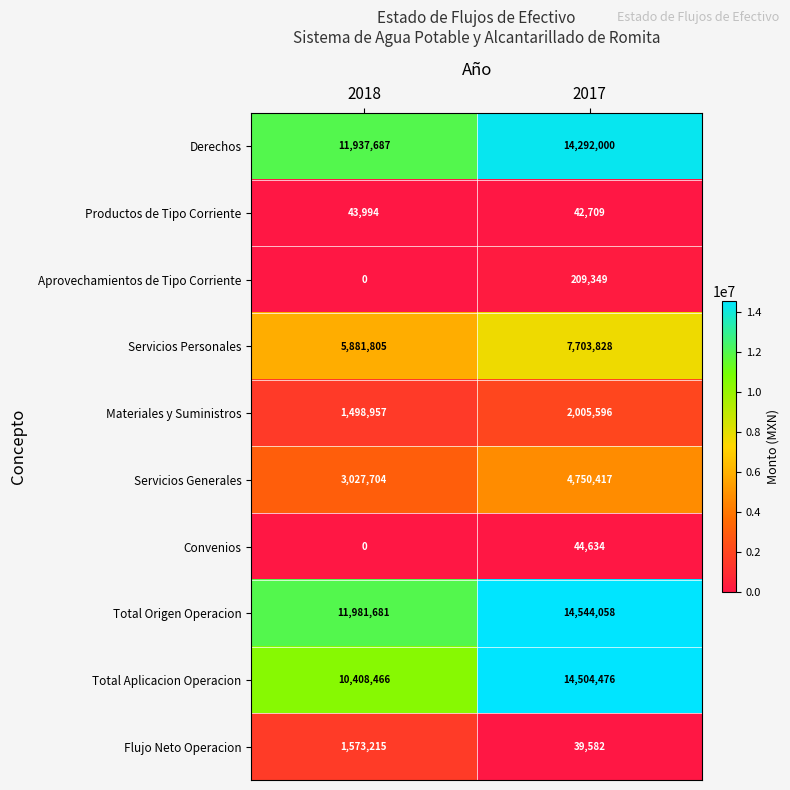

The value of Flujo Neto Operacion at 2017 is 39582. True or false?

True